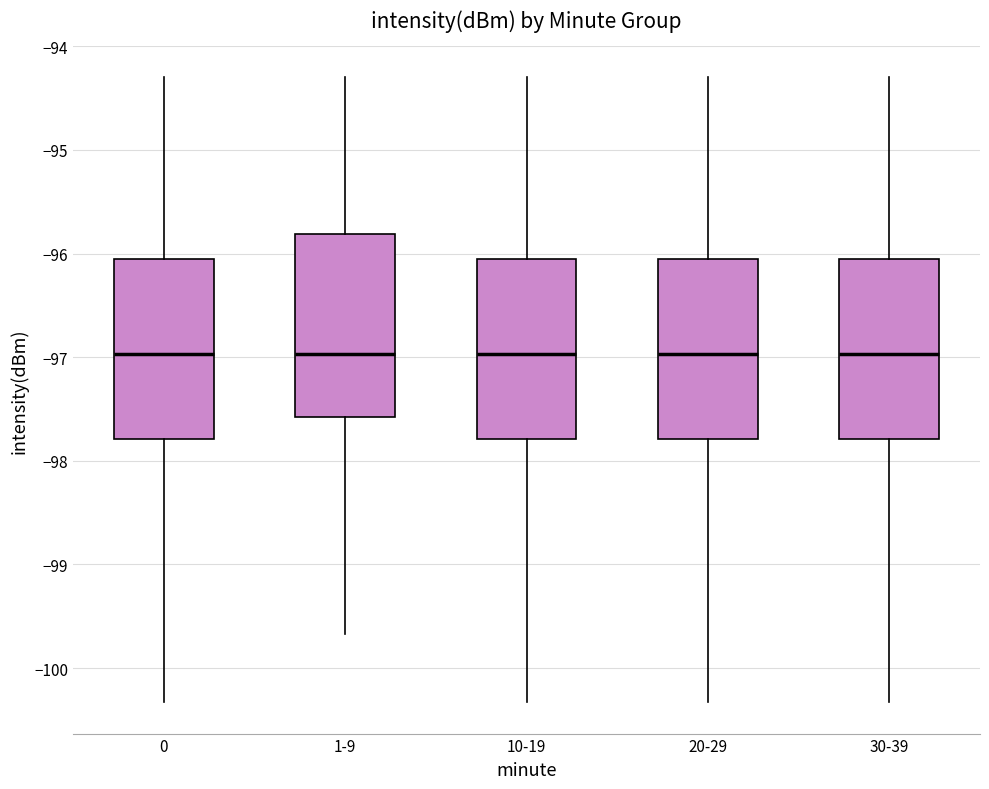

Where is the lower edge of the box for 10-19 on the y-axis? The values are not printed on the chart, so give them approximately, as read against the axis.

-97.8